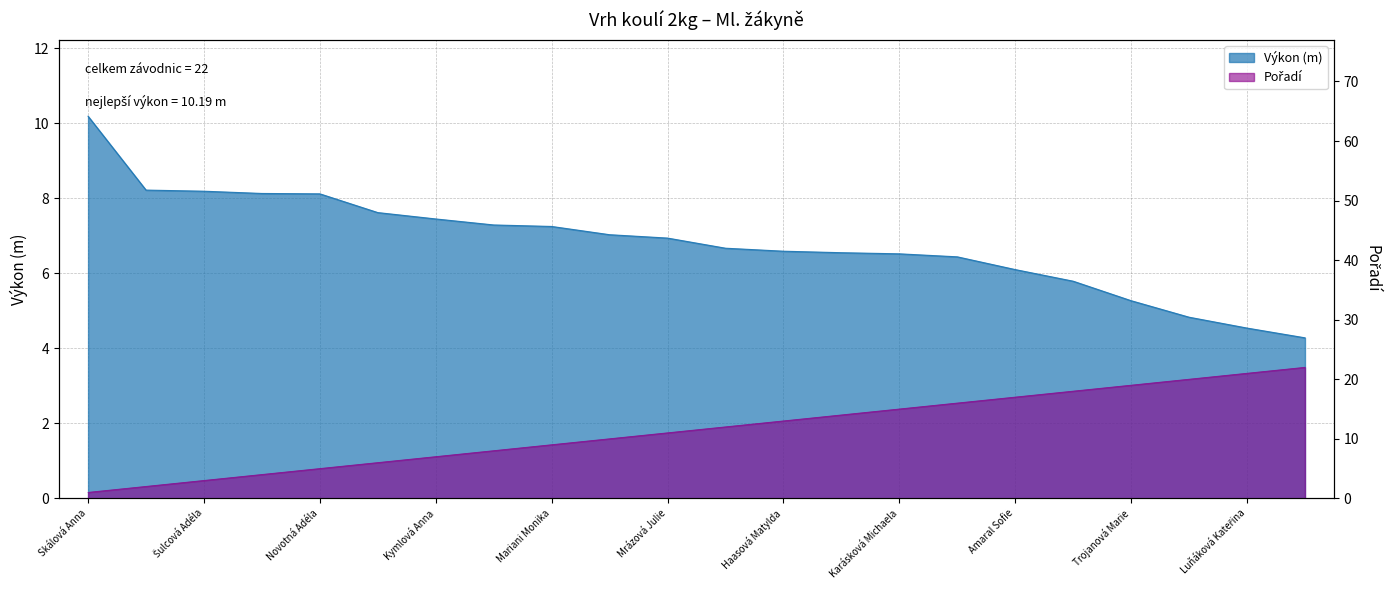

At how many categories does at least one series exceed 11?

11